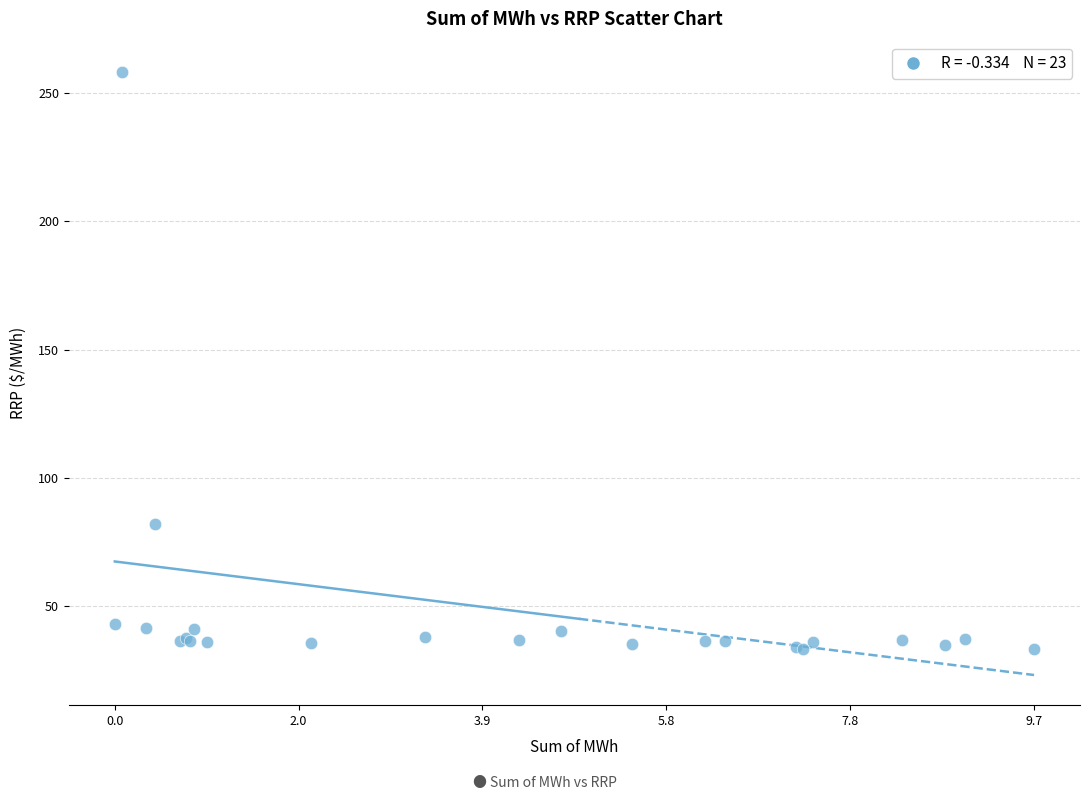

What Y value in the scatter plot is closest to 145?

82.1